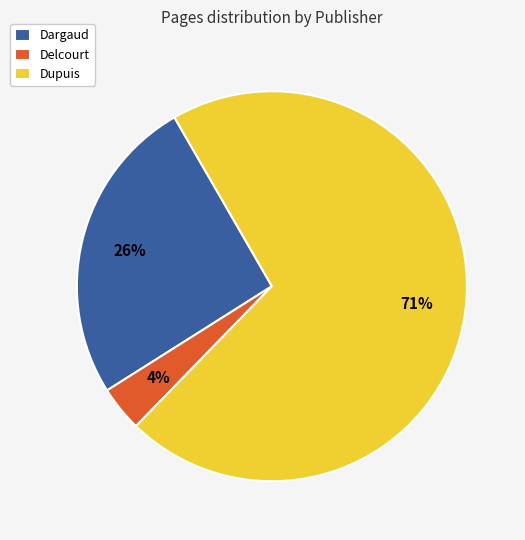

Which category has the biggest portion of the pie?

Dupuis